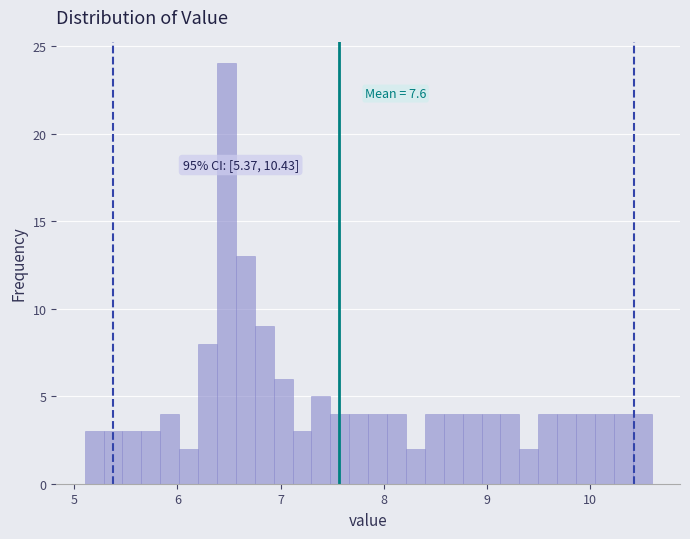

Around what value on the x-axis is the tallest bar? Give the approximate position of its centre, as read against the axis.

6.5